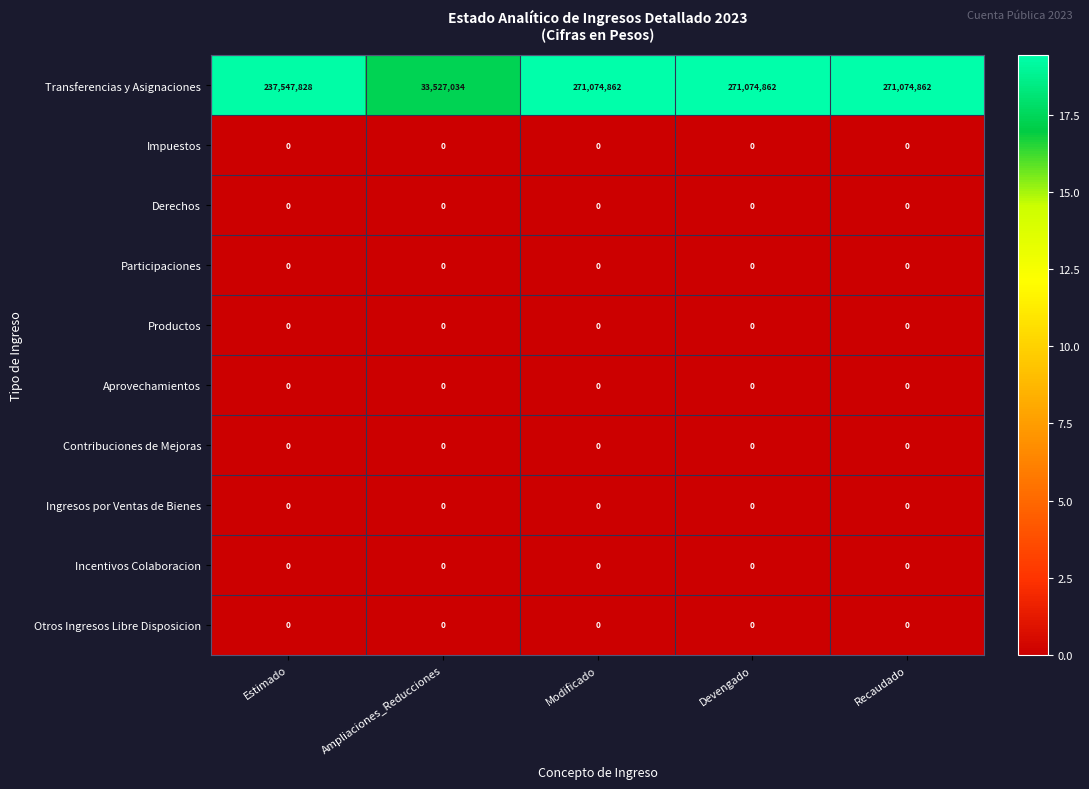

Which series has the largest total across all categories?

Transferencias y Asignaciones